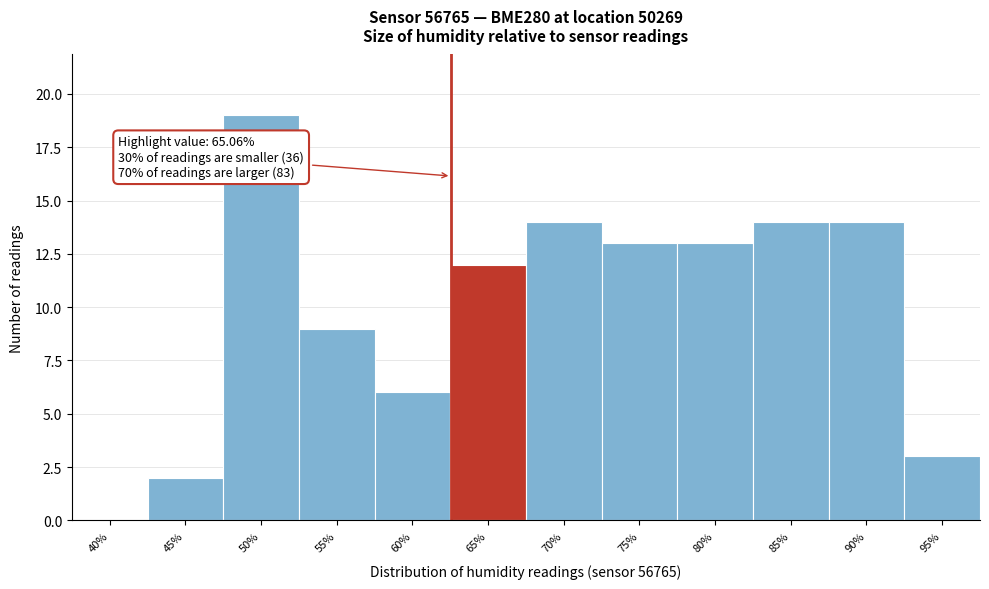

Reading right to left, what are all the values shown in this chart?

95%=3	90%=14	85%=14	80%=13	75%=13	70%=14	65%=12	60%=6	55%=9	50%=19	45%=2	40%=0